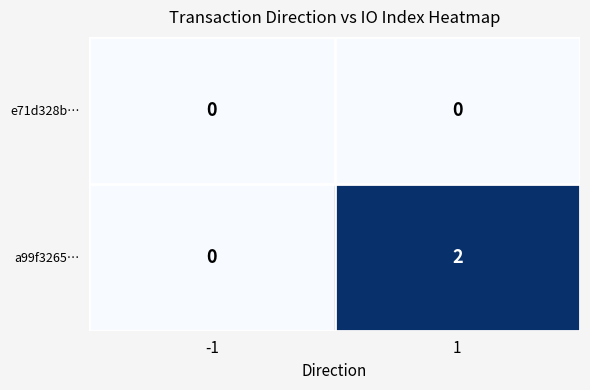

At which category is the sum across all series the highest?

1